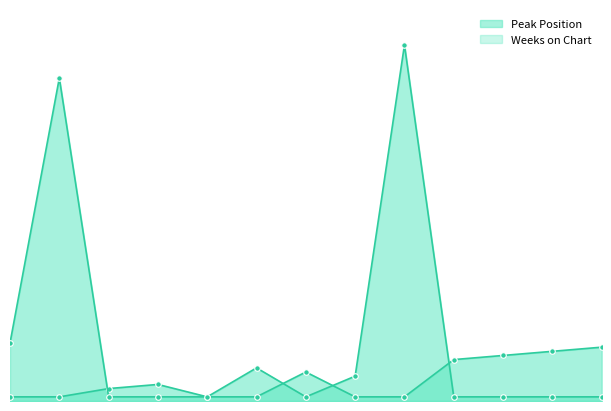

What is the approximate value of Peak Position at 7, to the nearest 10?

10